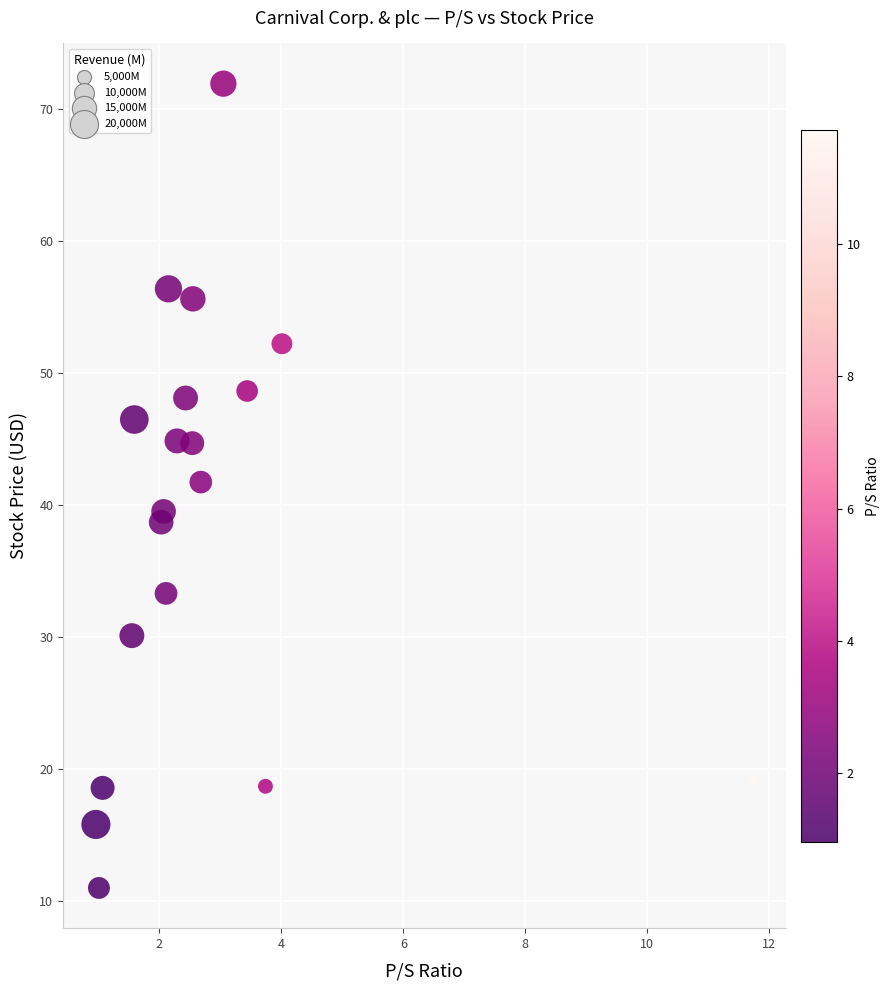

What Y value in the scatter plot is closest to 41?

41.8